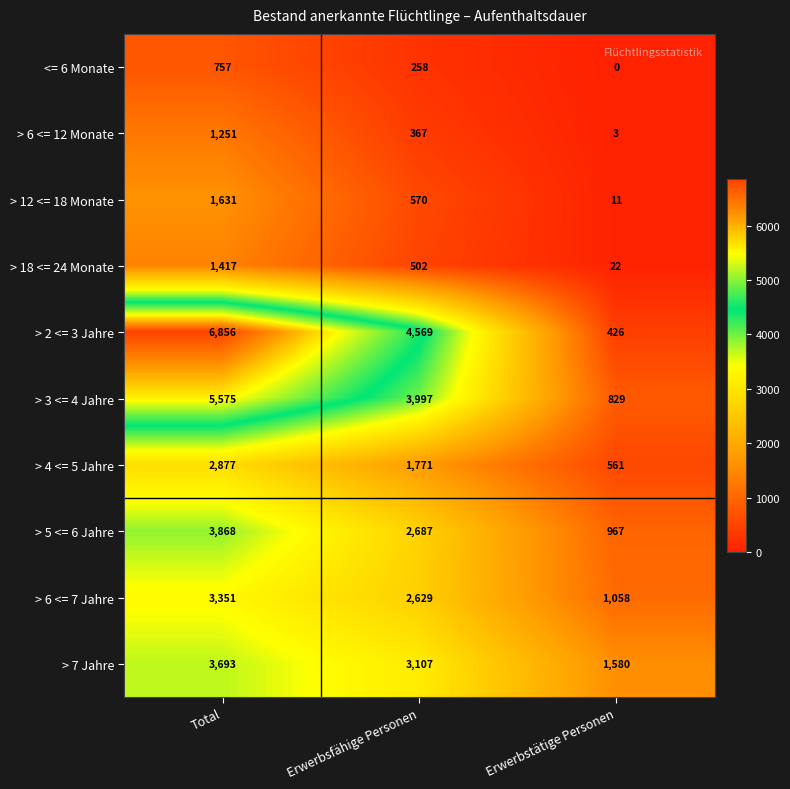

List the series in order of their peak value, highest first.

> 2 <= 3 Jahre, > 3 <= 4 Jahre, > 5 <= 6 Jahre, > 7 Jahre, > 6 <= 7 Jahre, > 4 <= 5 Jahre, > 12 <= 18 Monate, > 18 <= 24 Monate, > 6 <= 12 Monate, <= 6 Monate